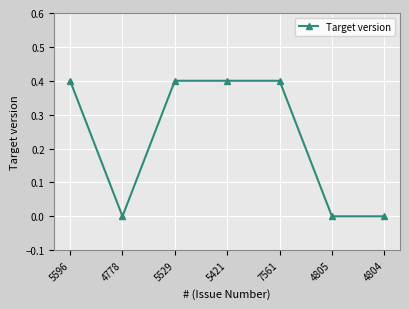

How many values are between 0 and 1?

7